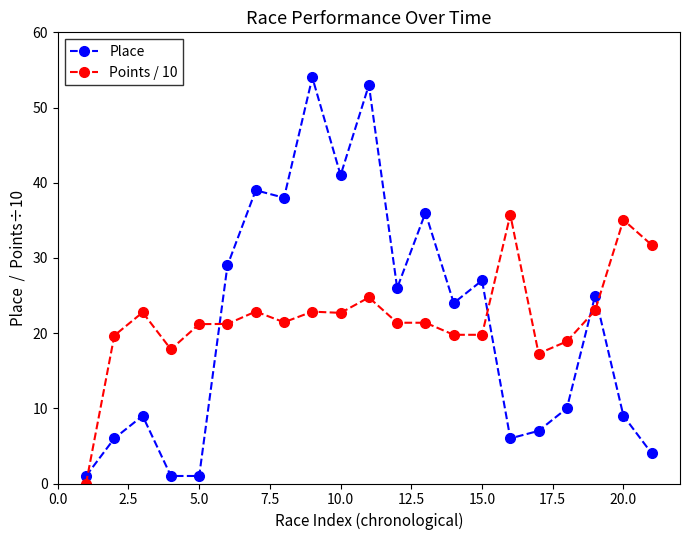

What is the average value of the Points / 10 series?

22.0